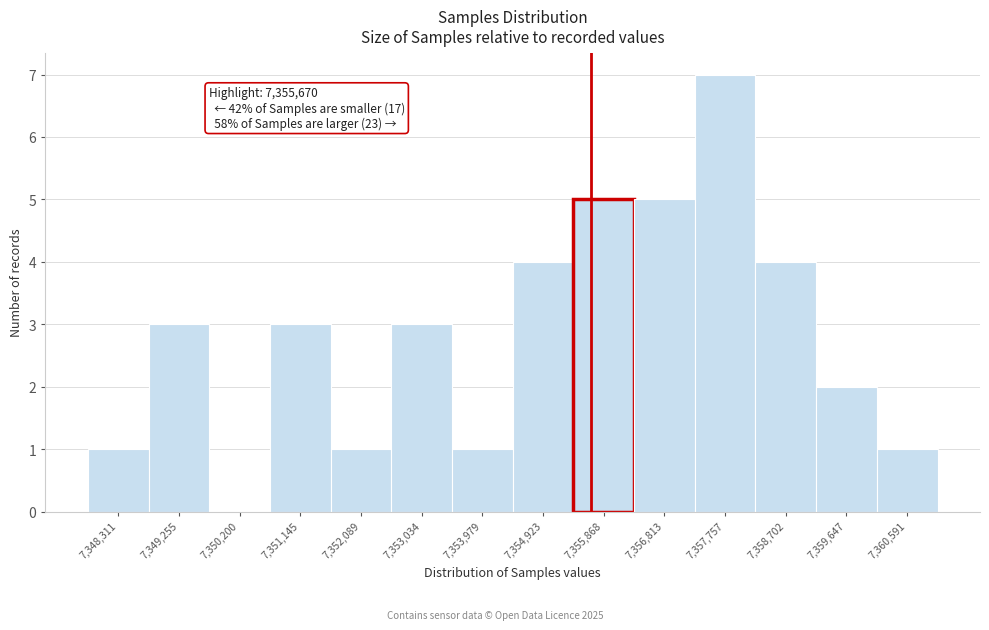

Which range on the x-axis has the tallest bar?

7357300 to 7358200